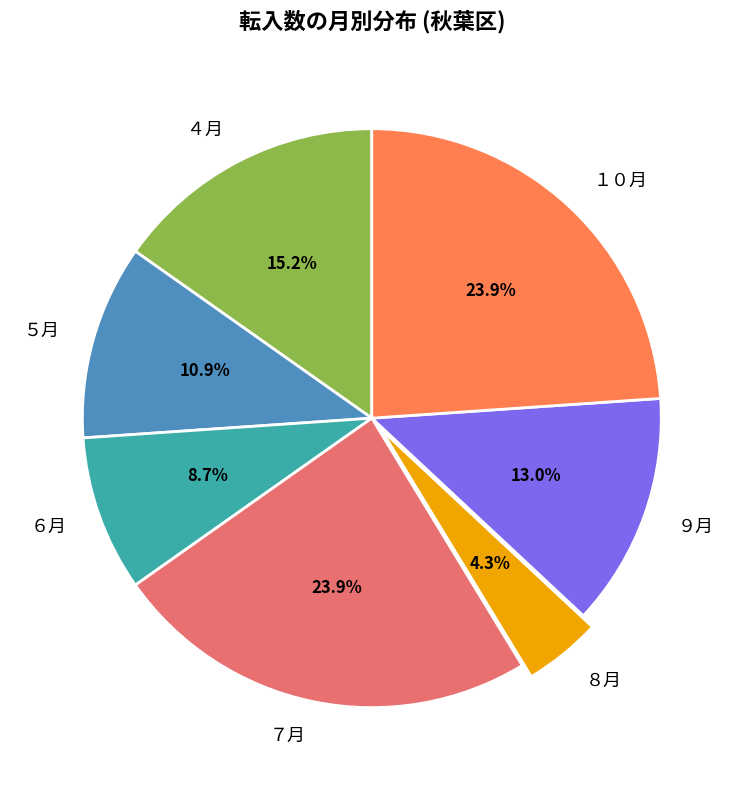

To the nearest percent, what portion does １０月 represent?

24%